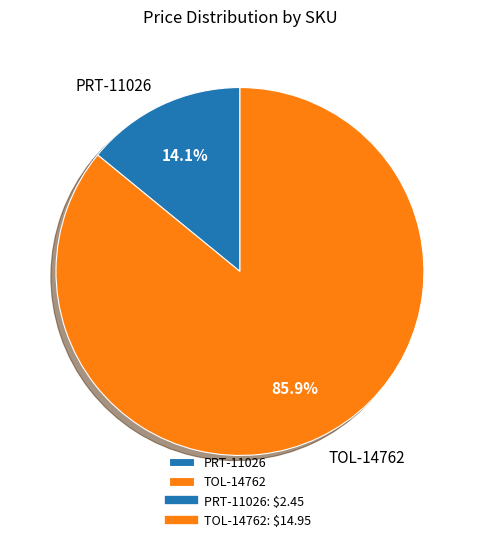

To the nearest percent, what is the average slice percentage?

50%